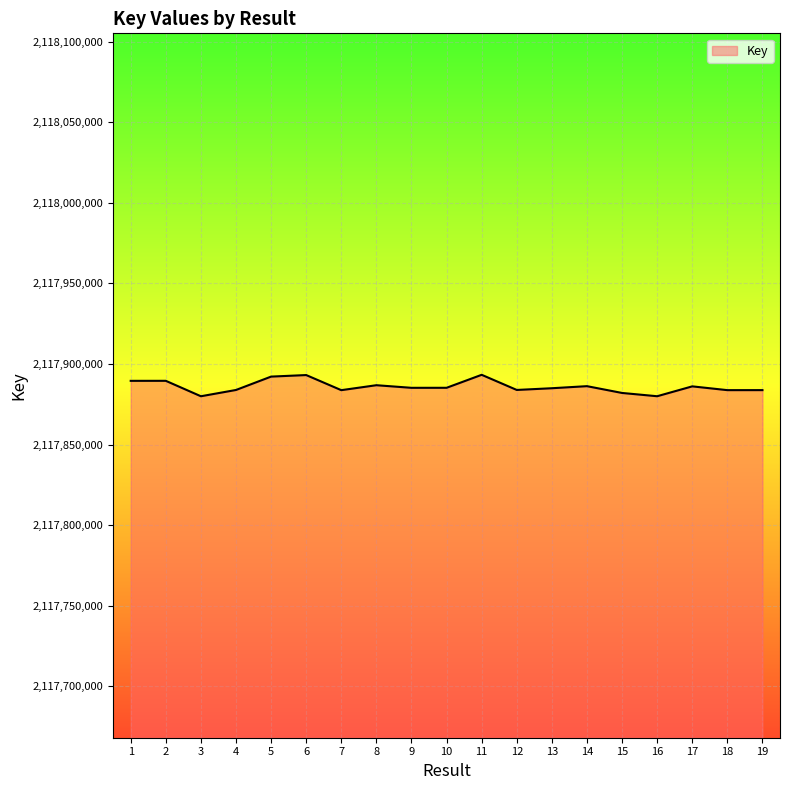

At which label does the data first exceed 2117885218?

1